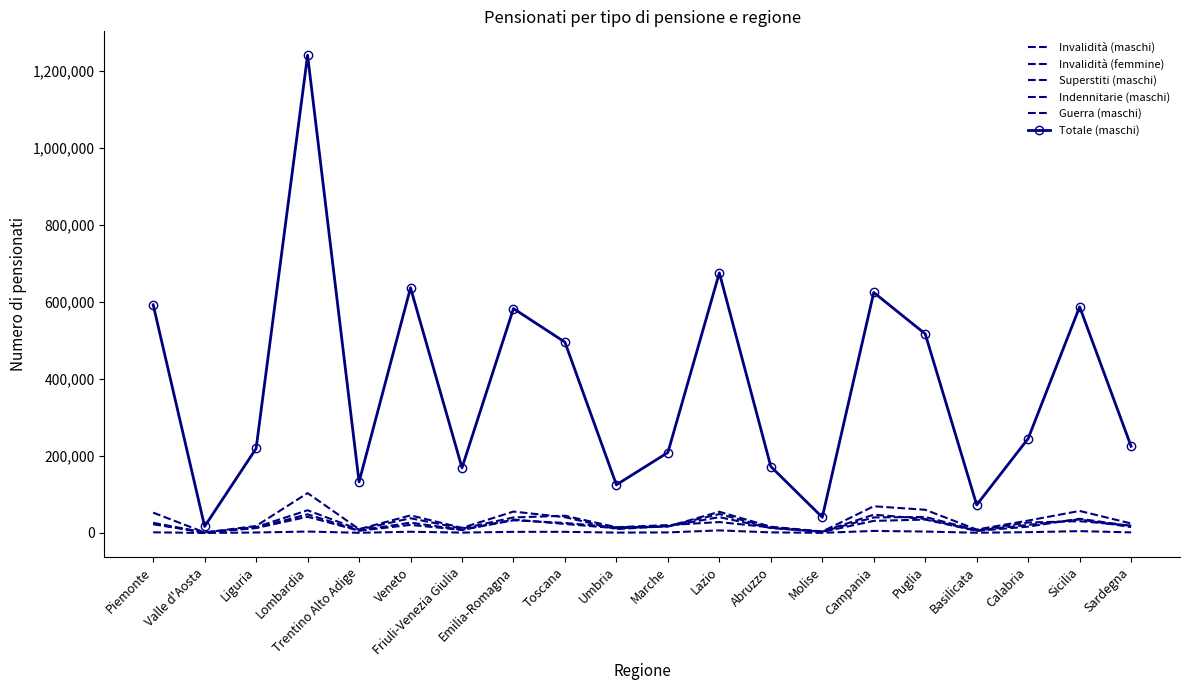

Reading left to right, list all the values displayed in this chart.

Invalidità (maschi): Piemonte=22807	Valle d'Aosta=1270	Liguria=13396	Lombardia=48559	Trentino Alto Adige=6374	Veneto=26874	Friuli-Venezia Giulia=8246	Emilia-Romagna=32953	Toscana=26089	Umbria=14631	Marche=17028	Lazio=55124	Abruzzo=16273	Molise=3918	Campania=69469	Puglia=60349	Basilicata=8968	Calabria=32297	Sicilia=57316	Sardegna=24702
Invalidità (femmine): Piemonte=23795	Valle d'Aosta=1259	Liguria=12861	Lombardia=42145	Trentino Alto Adige=5868	Veneto=21033	Friuli-Venezia Giulia=8040	Emilia-Romagna=34964	Toscana=23464	Umbria=12303	Marche=17224	Lazio=41187	Abruzzo=12730	Molise=3409	Campania=40447	Puglia=41655	Basilicata=7545	Calabria=27261	Sicilia=30624	Sardegna=19455
Superstiti (maschi): Piemonte=52903	Valle d'Aosta=1384	Liguria=18209	Lombardia=103697	Trentino Alto Adige=9962	Veneto=45727	Friuli-Venezia Giulia=13340	Emilia-Romagna=55643	Toscana=41056	Umbria=10094	Marche=17794	Lazio=49149	Abruzzo=13683	Molise=3753	Campania=47580	Puglia=36541	Basilicata=6392	Calabria=21024	Sicilia=35152	Sardegna=15365
Indennitarie (maschi): Piemonte=26449	Valle d'Aosta=1428	Liguria=15415	Lombardia=59052	Trentino Alto Adige=8939	Veneto=38342	Friuli-Venezia Giulia=11404	Emilia-Romagna=40405	Toscana=44820	Umbria=14985	Marche=20534	Lazio=28378	Abruzzo=14453	Molise=2755	Campania=31466	Puglia=34839	Basilicata=5400	Calabria=16535	Sicilia=36926	Sardegna=18227
Guerra (maschi): Piemonte=1756	Valle d'Aosta=56	Liguria=1307	Lombardia=3746	Trentino Alto Adige=540	Veneto=3197	Friuli-Venezia Giulia=1014	Emilia-Romagna=2986	Toscana=3022	Umbria=1012	Marche=1489	Lazio=6703	Abruzzo=1577	Molise=409	Campania=5343	Puglia=3746	Basilicata=635	Calabria=2107	Sicilia=4831	Sardegna=1592
Totale (maschi): Piemonte=592971	Valle d'Aosta=17051	Liguria=219574	Lombardia=1241325	Trentino Alto Adige=132693	Veneto=637170	Friuli-Venezia Giulia=169441	Emilia-Romagna=583125	Toscana=495798	Umbria=125209	Marche=209085	Lazio=675937	Abruzzo=172692	Molise=40800	Campania=624911	Puglia=517311	Basilicata=72947	Calabria=245421	Sicilia=587706	Sardegna=225263